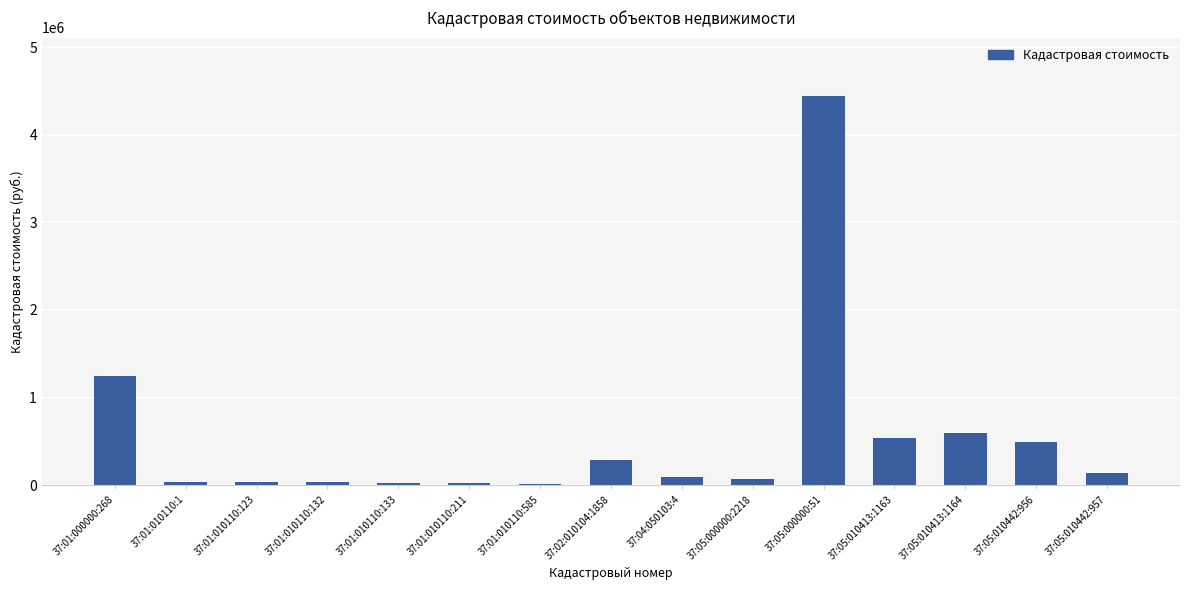

What is the difference between the maximum and minimum values?

4425264.3